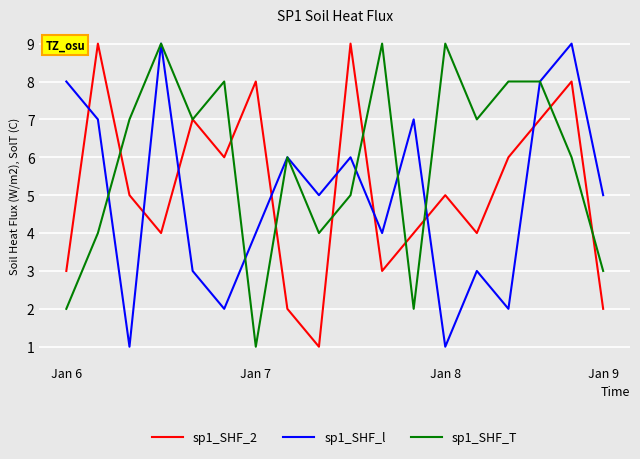

Which series has the largest total across all categories?

sp1_SHF_T